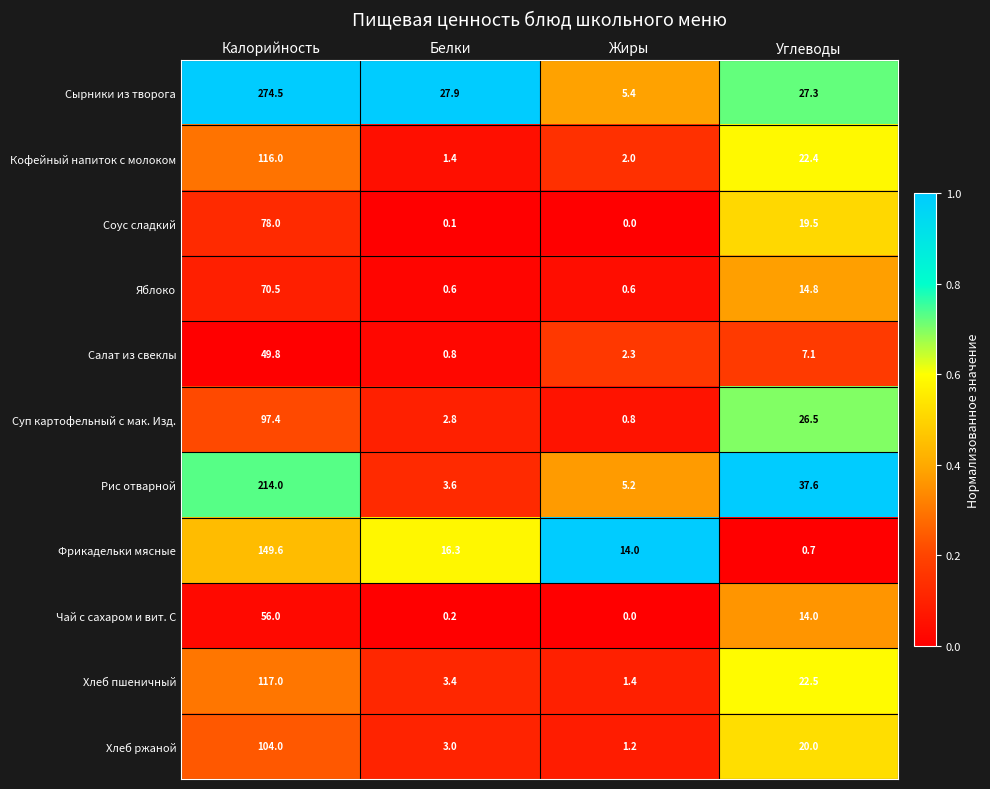

Is the value of Салат из свеклы at Калорийность greater than the value of Фрикадельки мясные at Углеводы?

Yes